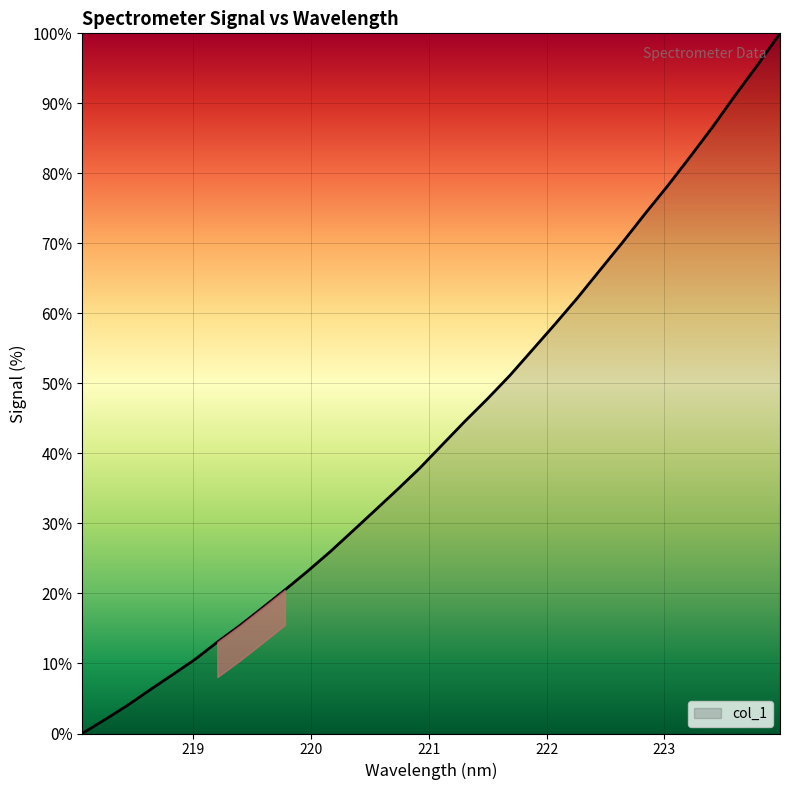

Is this an area chart (filled region under the line)?

No